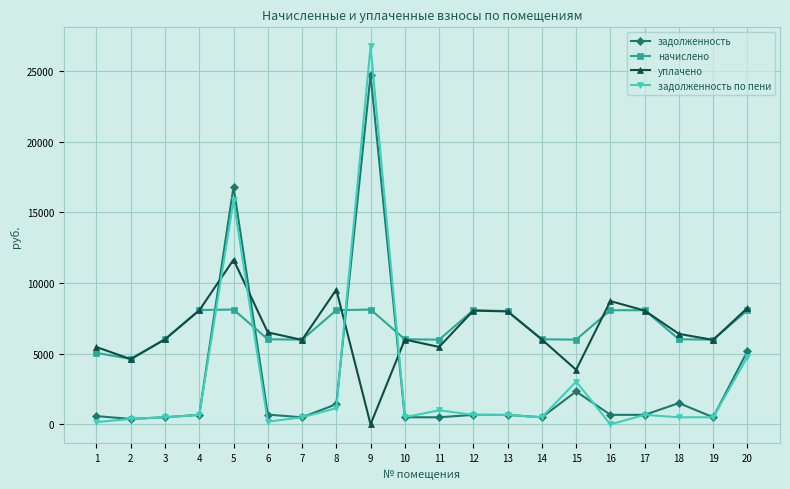

True or false: начислено has more than 2 points higher than both neighbors.

True